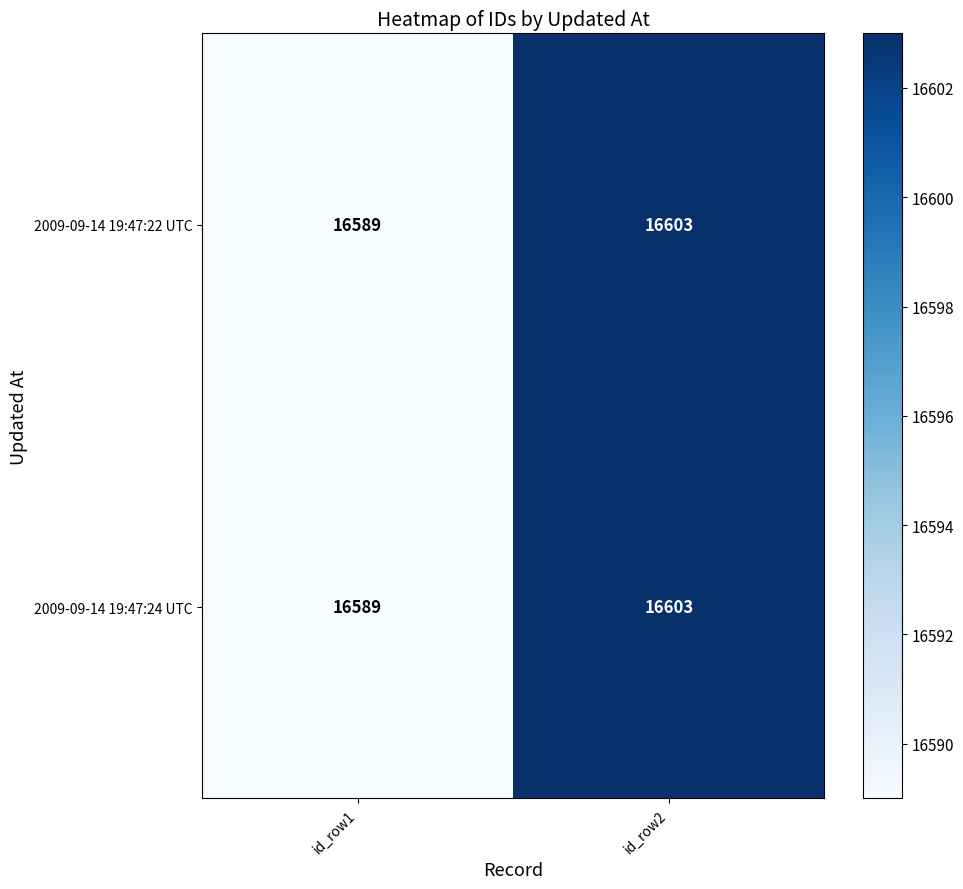

What is the average value of the 2009-09-14 19:47:22 UTC series?

16596